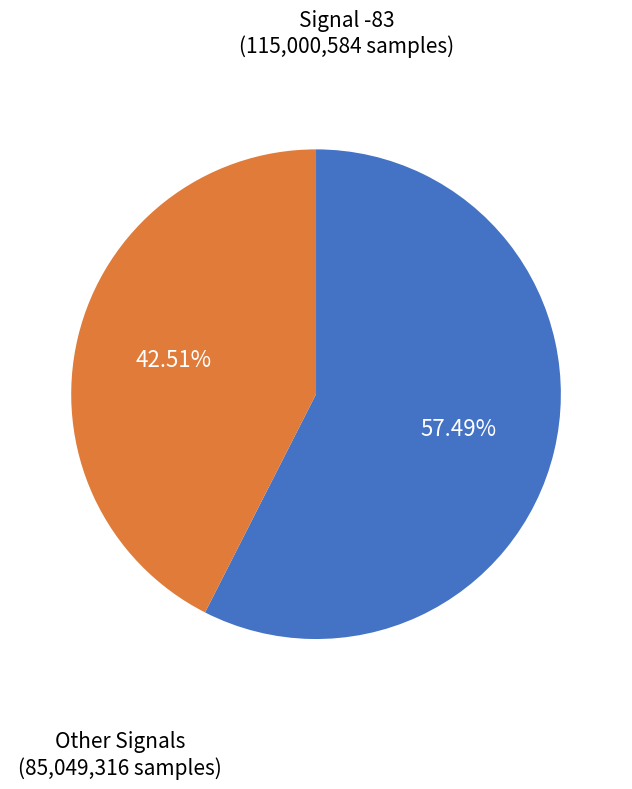

Does Signal -83 account for over 50% of the chart?

Yes